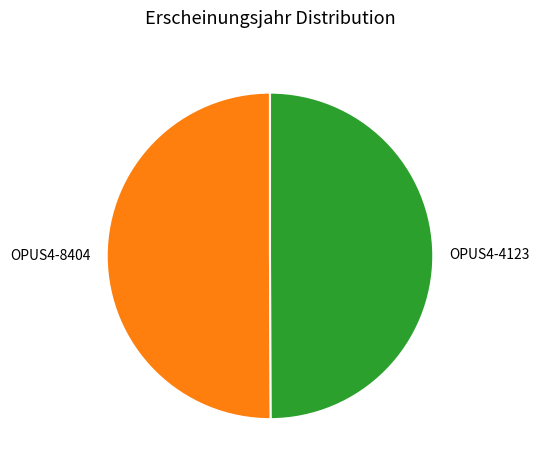

True or false: OPUS4-8404 accounts for 50% of the total.

True